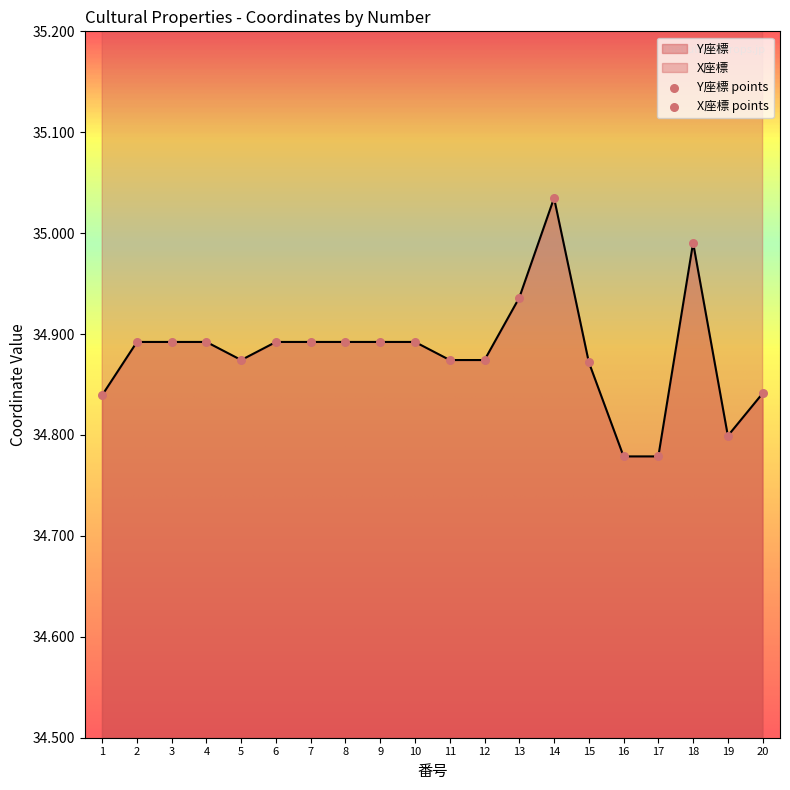

Which series has the widest spread of Y values?

Y座標